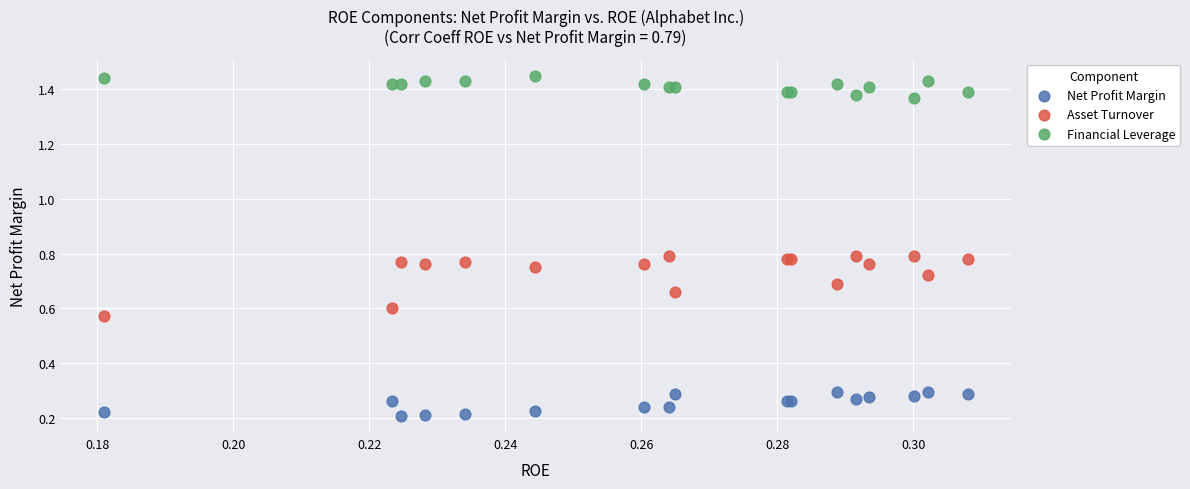

What are all the series names shown in the legend?

Net Profit Margin, Asset Turnover, Financial Leverage